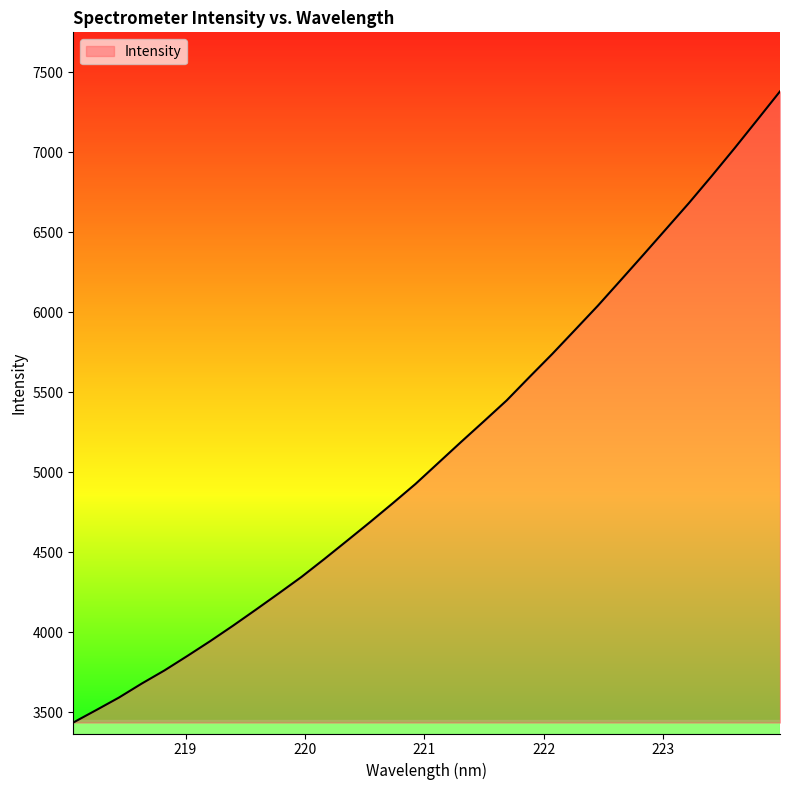

What is the minimum value shown in the chart?

3436.2